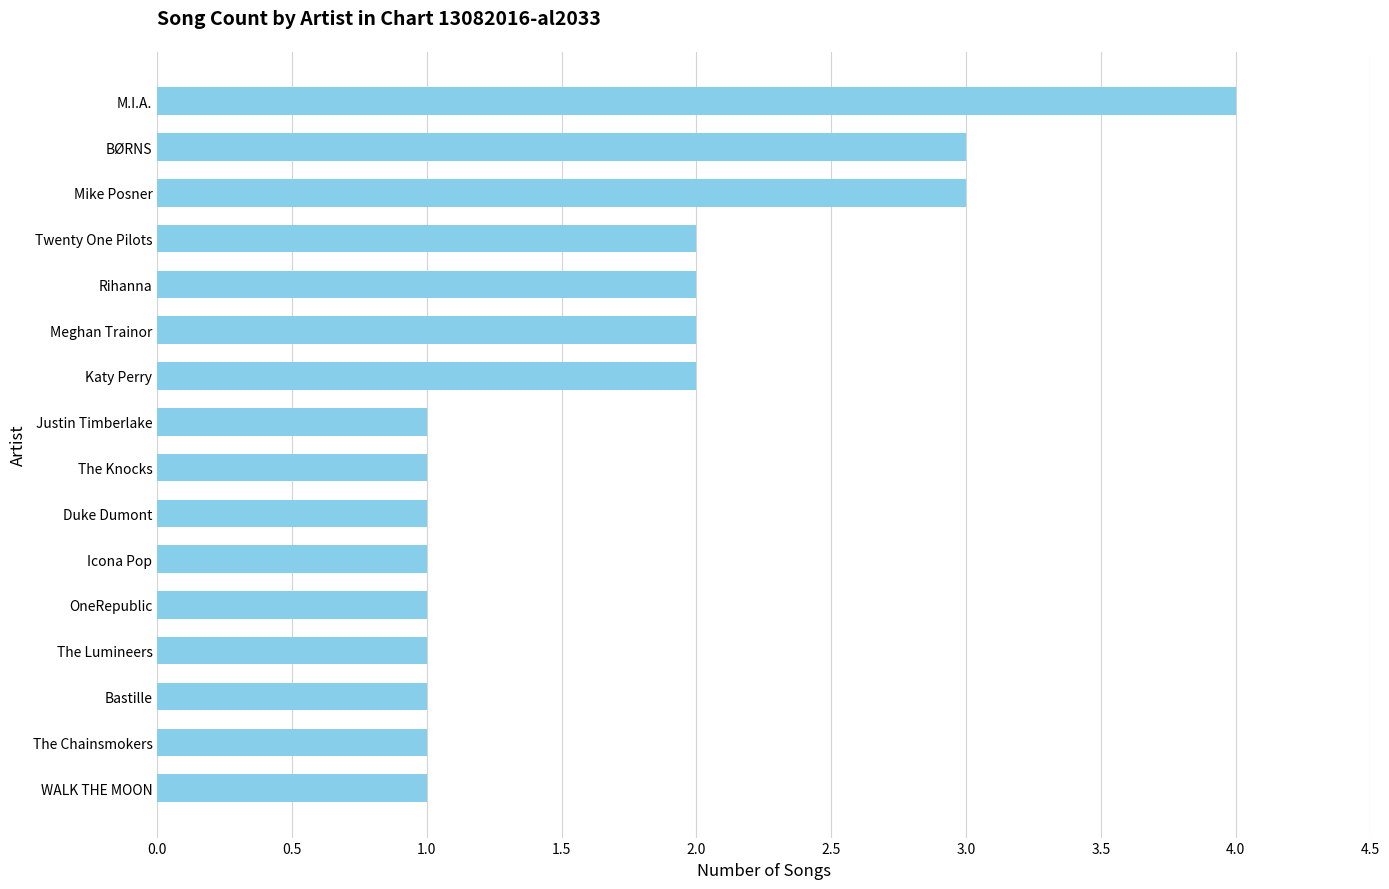

What is the change in value from Twenty One Pilots to Mike Posner?

+1